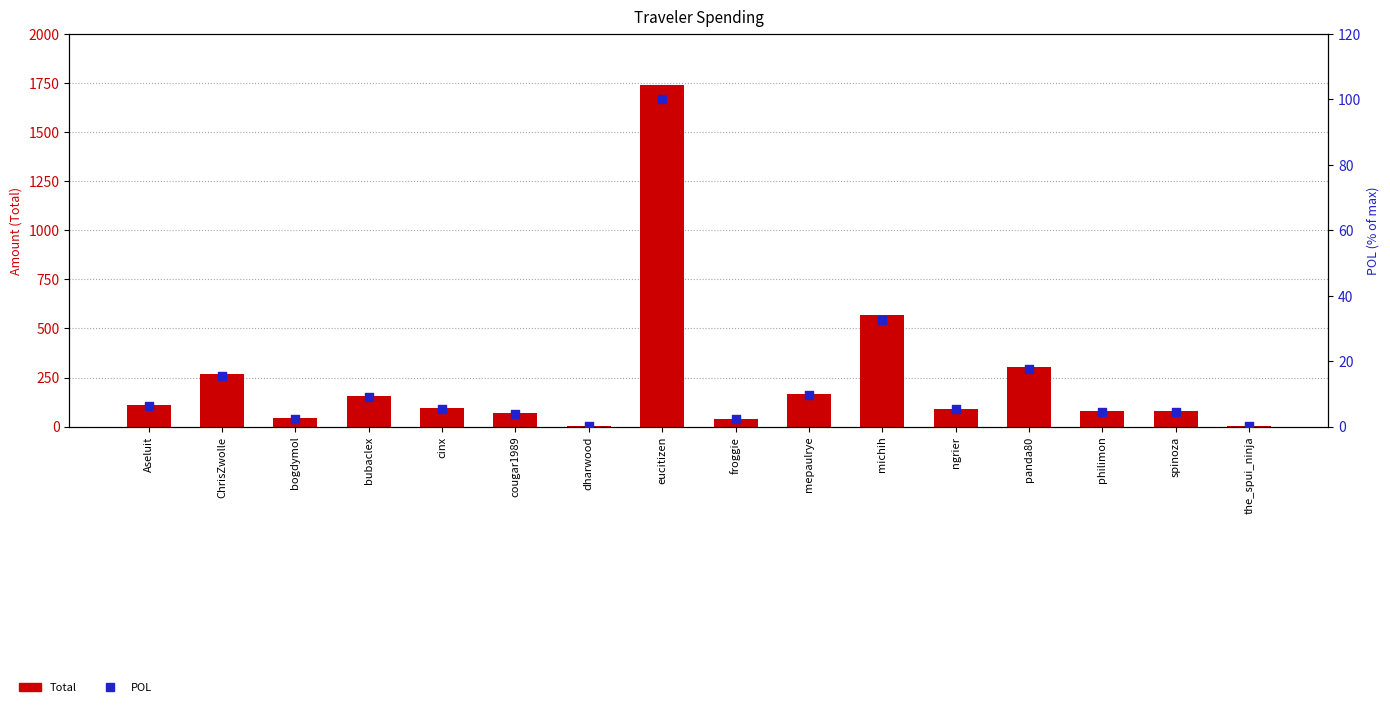

Which series contains the lowest Y value?

POL